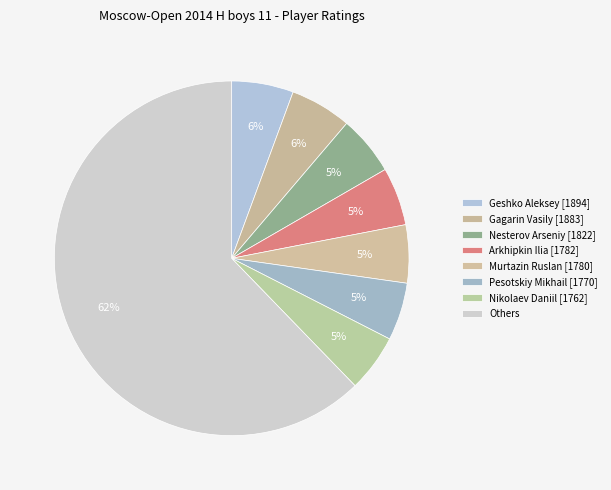

Count the number of slices in the pie.

8